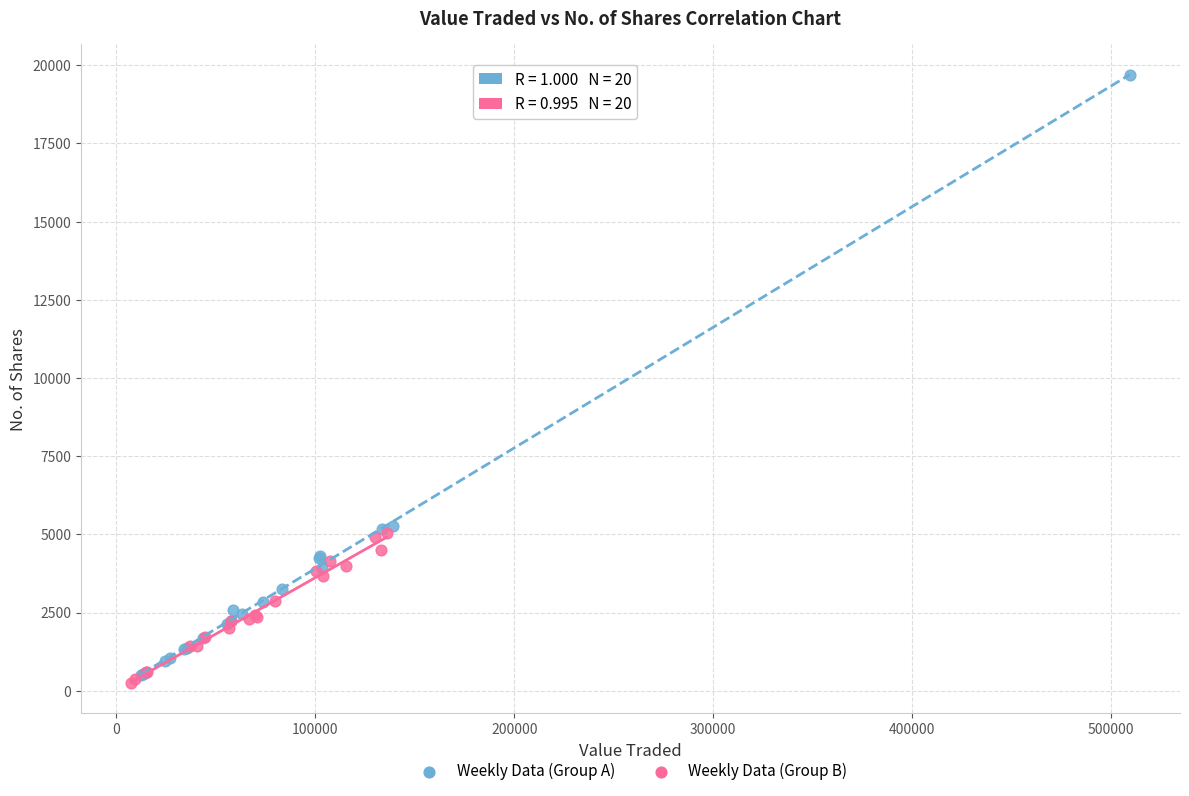

Which series has the widest spread of Y values?

Weekly Data (Group A)